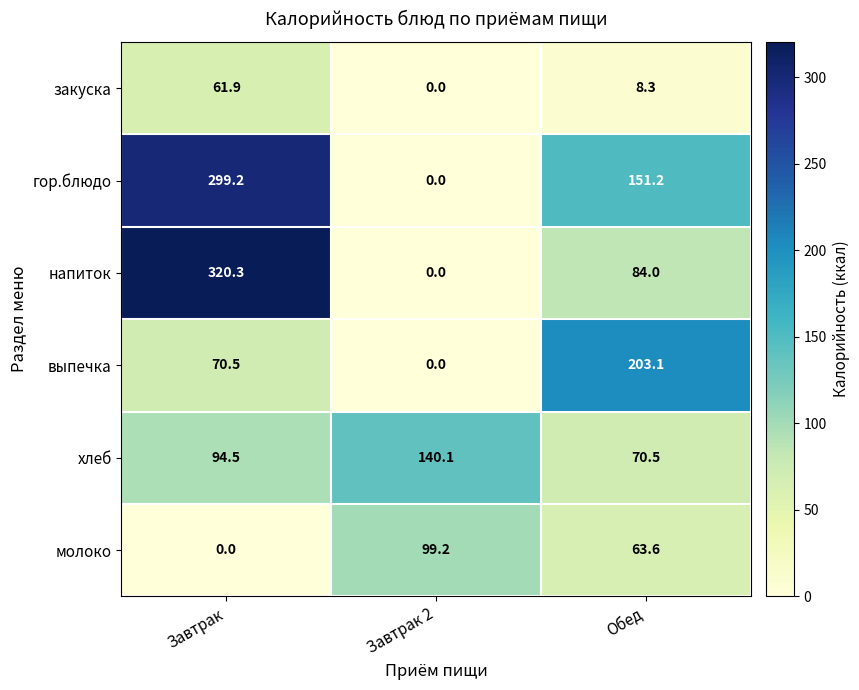

Rank the series by their maximum value, from highest to lowest.

напиток, гор.блюдо, выпечка, хлеб, молоко, закуска